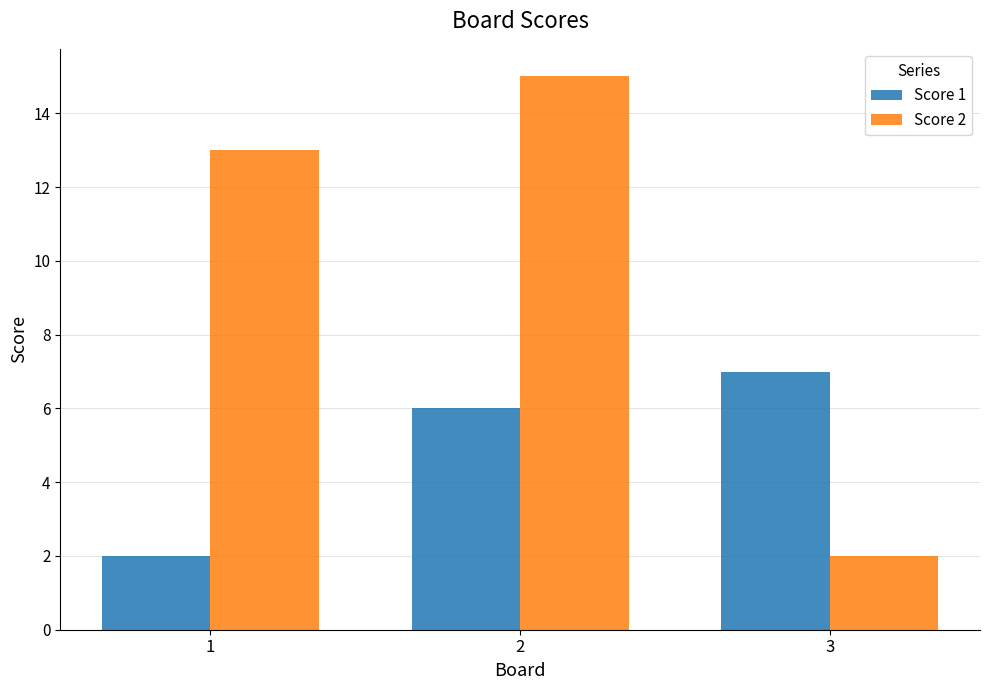

Which series has the largest total across all categories?

Score 2